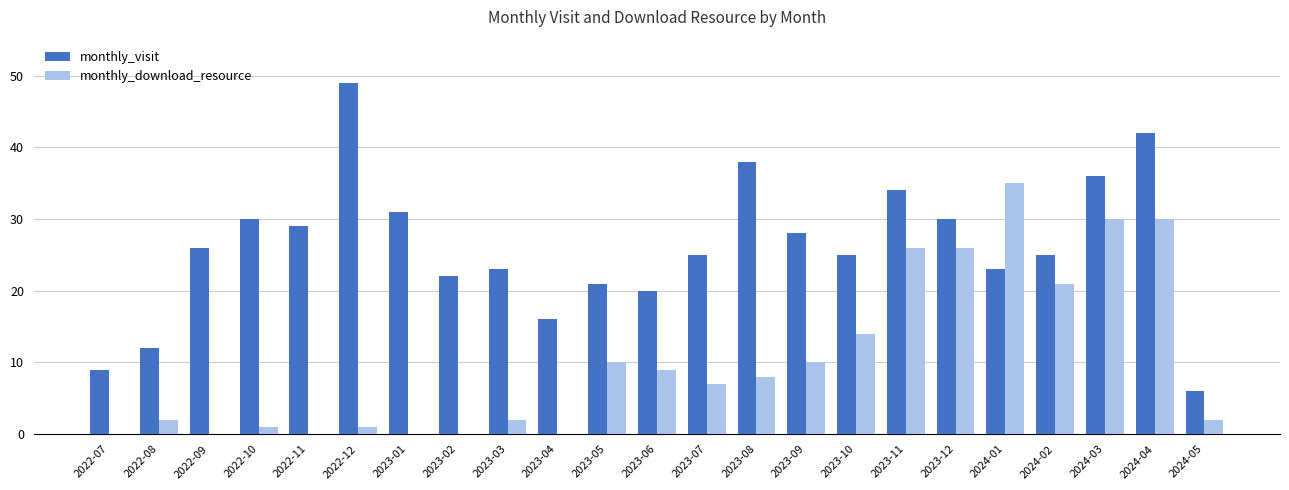

The value of monthly_visit at 2024-01 is 23. True or false?

True